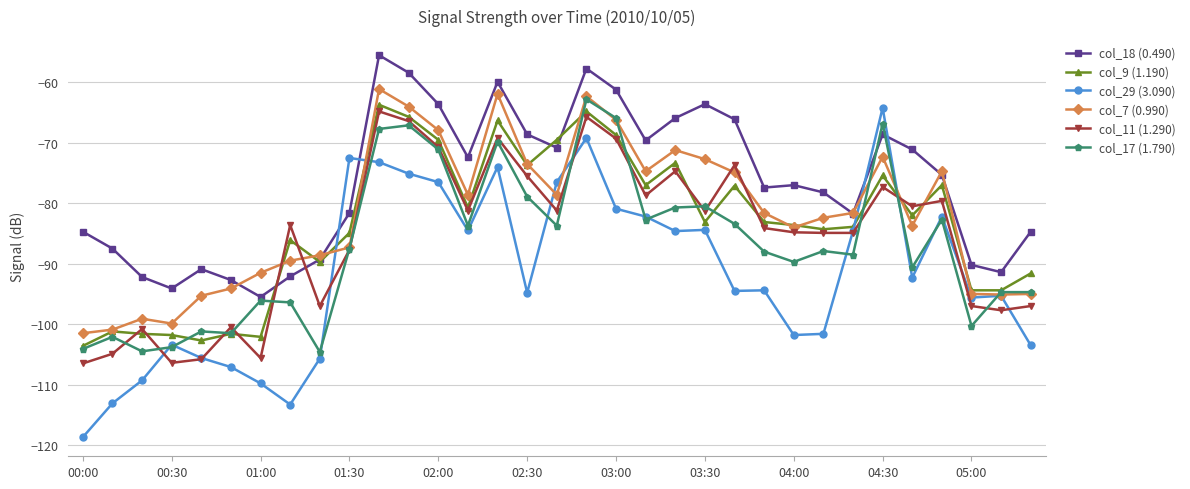

What is the value of the col_7 (0.990) point at the 8th from the left?

-89.5